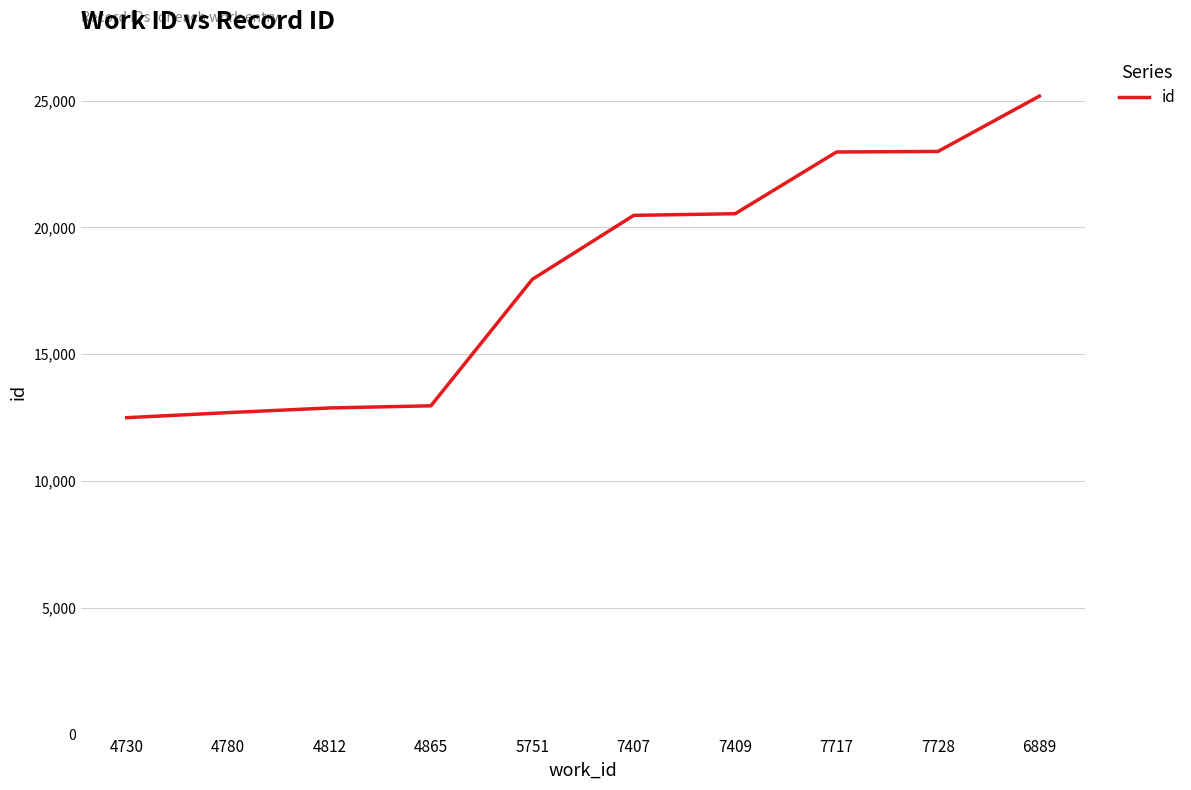

Where is the data nearest to the value 18835?

5751